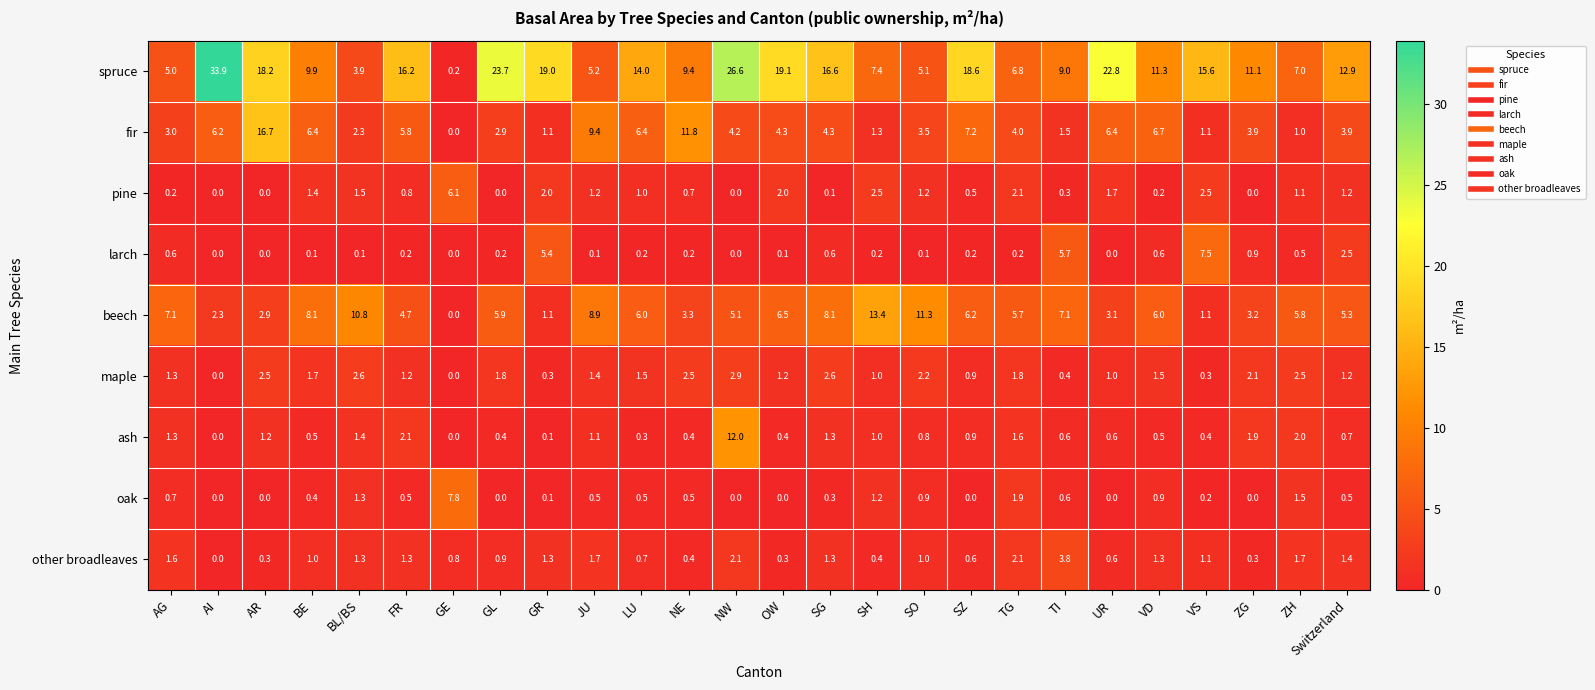

How many data points in fir are less than 4?

12